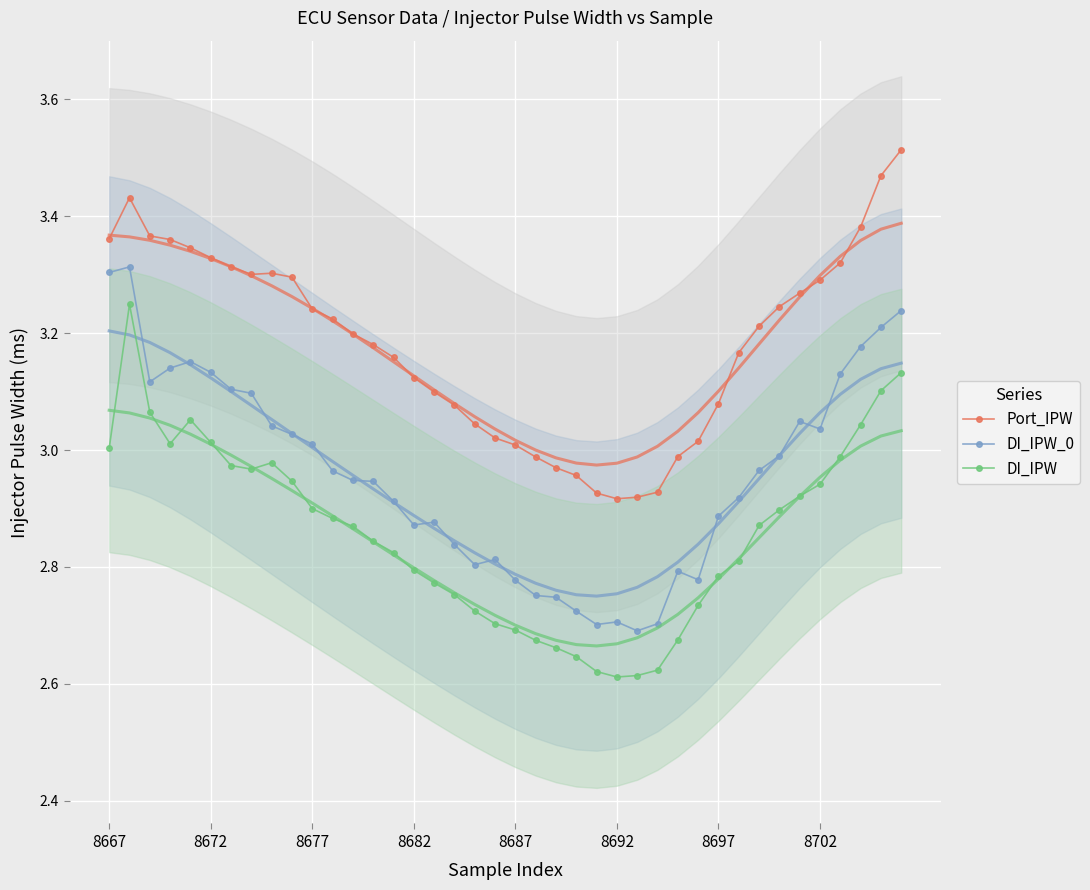

How many lines are shown in the chart?

3